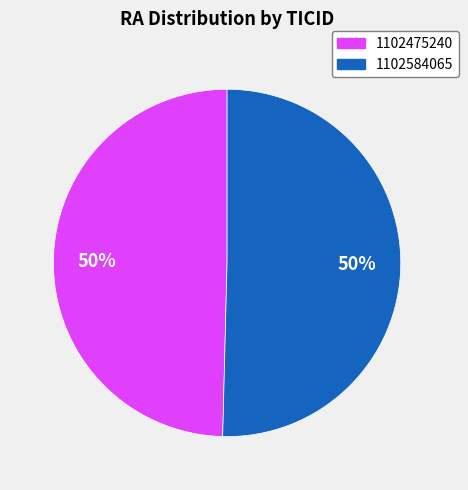

To the nearest percent, what is the average slice percentage?

50%